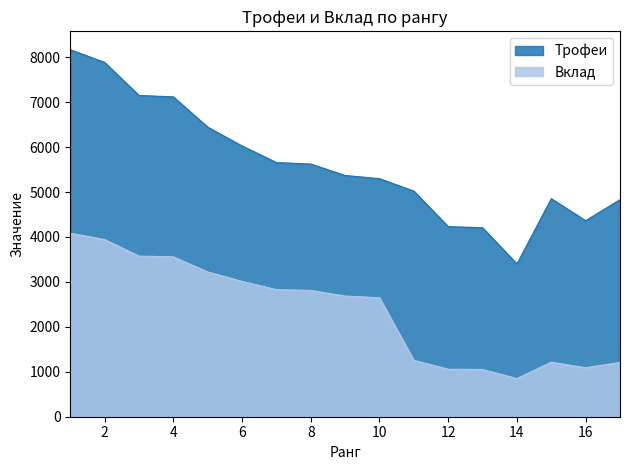

List the series in order of their overall mean, lowest first.

Вклад, Трофеи